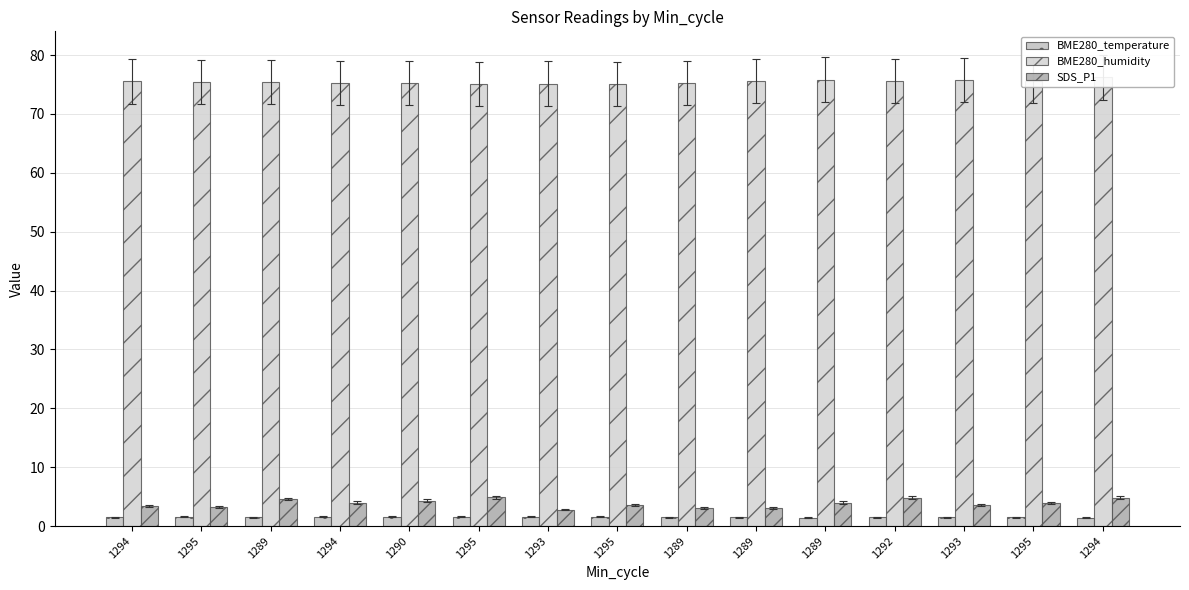

At which category is the sum across all series the highest?

1294